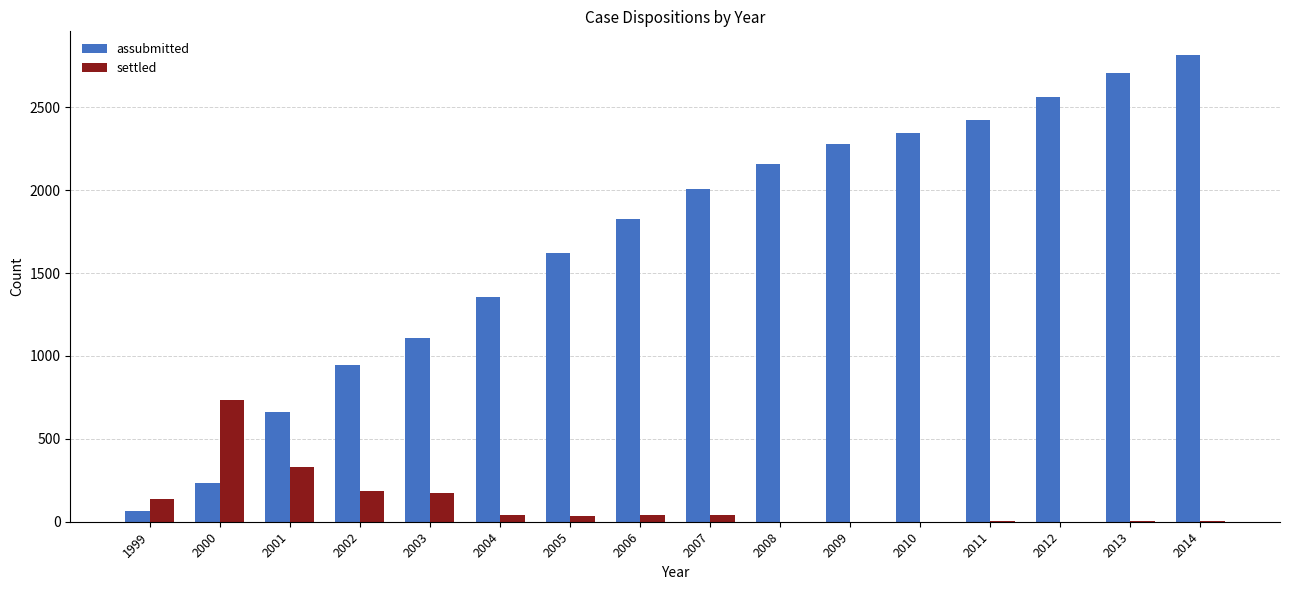

Which series has the largest total across all categories?

assubmitted